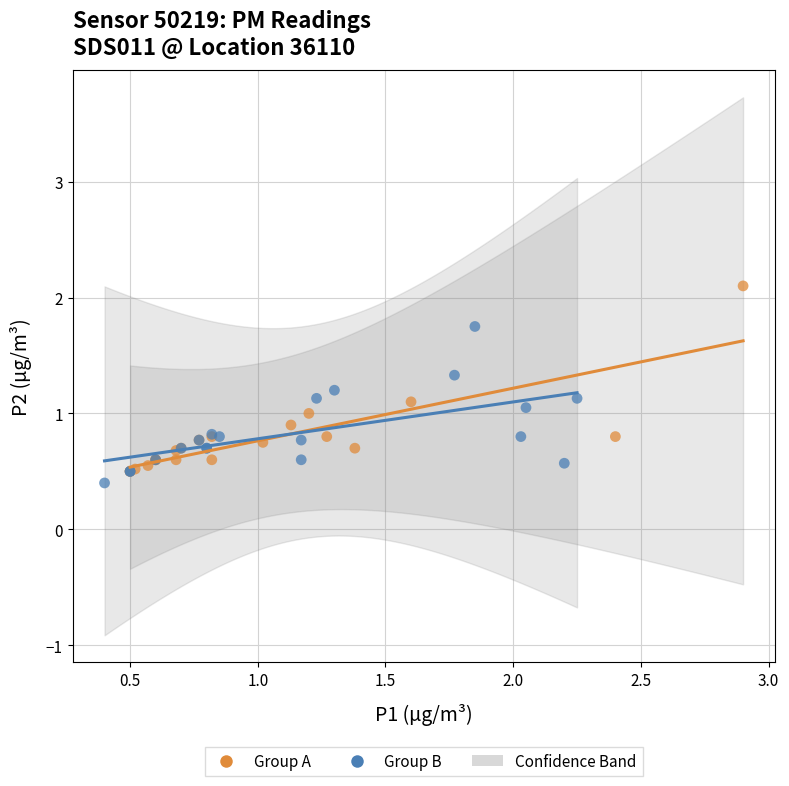

Which series has the widest spread of Y values?

Group A